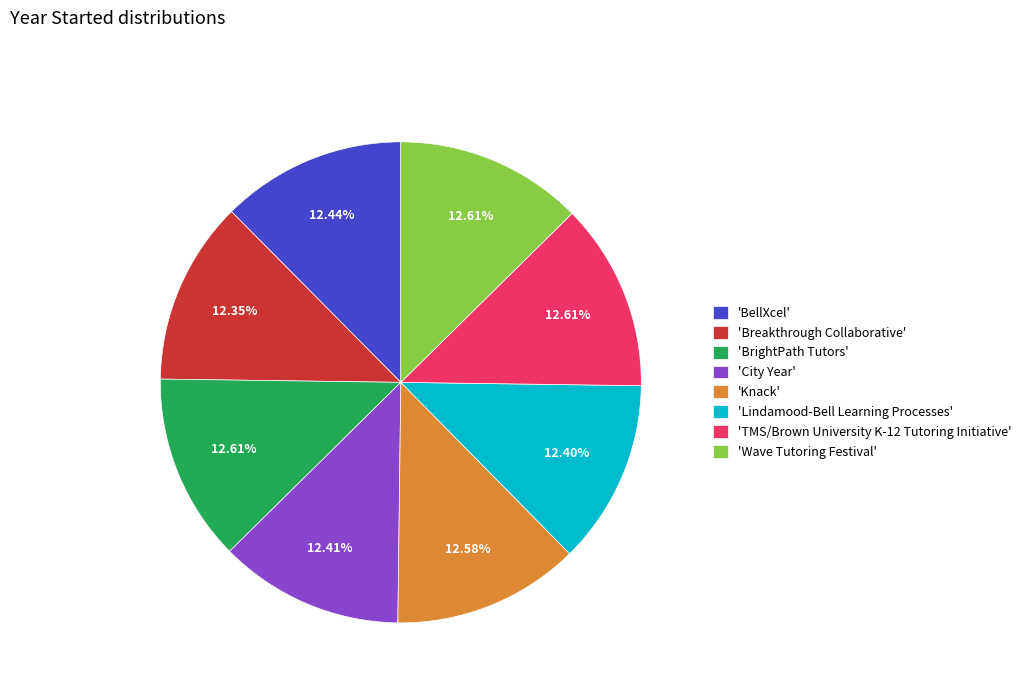

Do 'City Year' and 'Wave Tutoring Festival' together represent more than half of the pie?

No